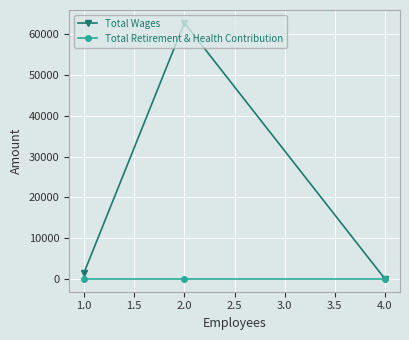

What are all the series names shown in the legend?

Total Wages, Total Retirement & Health Contribution